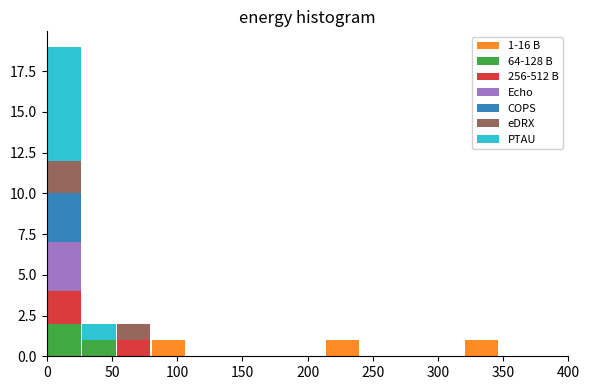

Which range on the x-axis has the tallest stacked bar (by total height)?

0 to 25